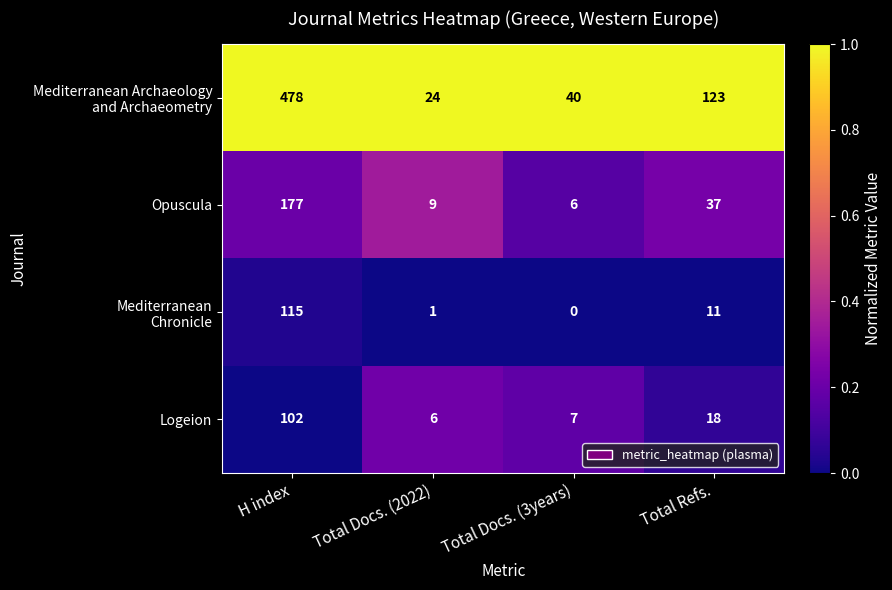

Which category has the highest value across all series?

H index